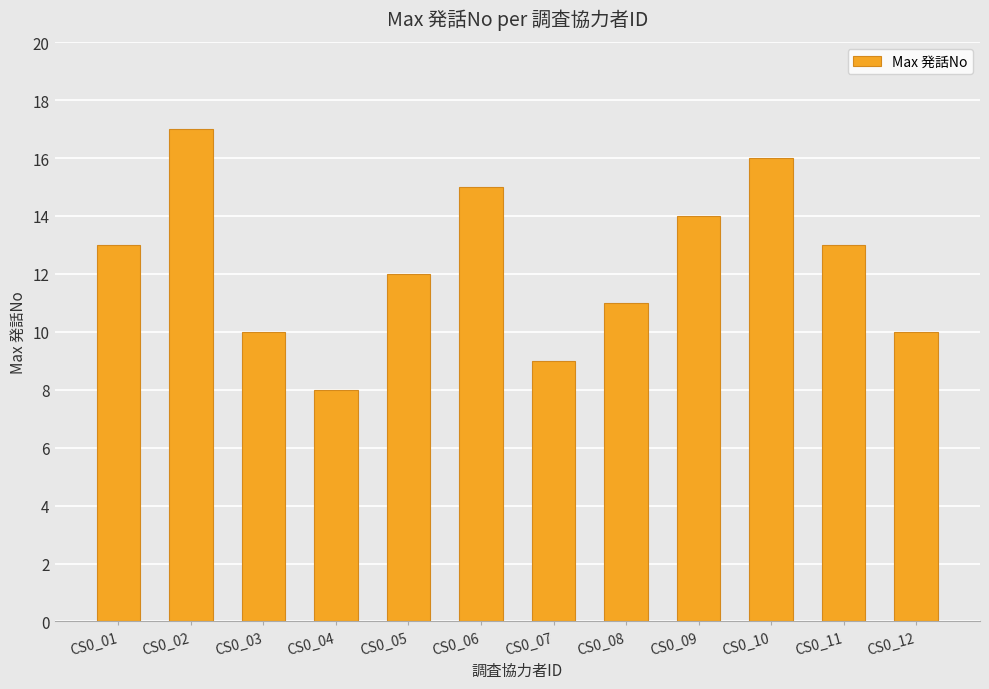

What is the value of the 4th bar from the left?

8